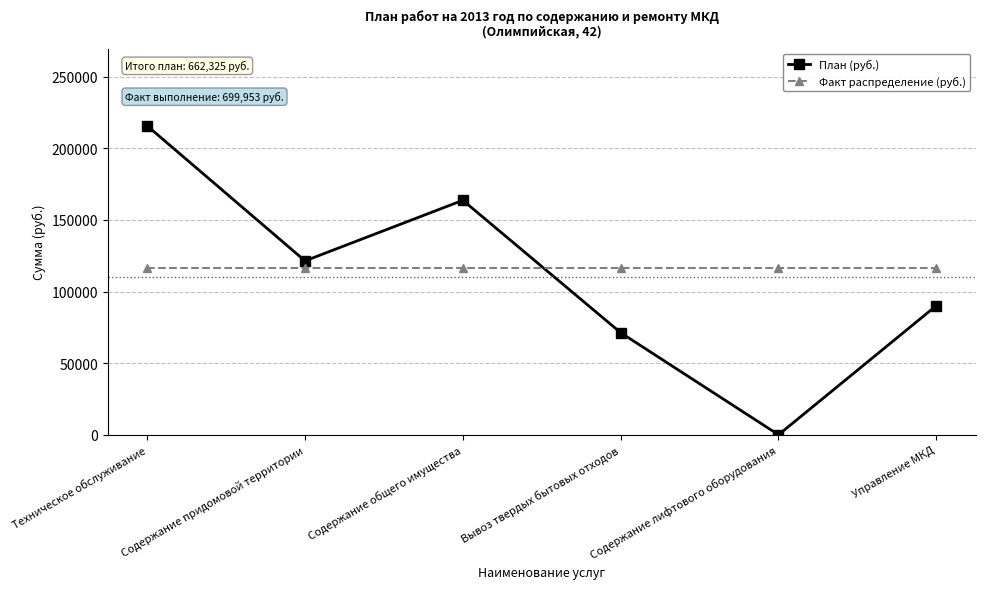

Which category has the lowest value across all series?

Содержание лифтового оборудования